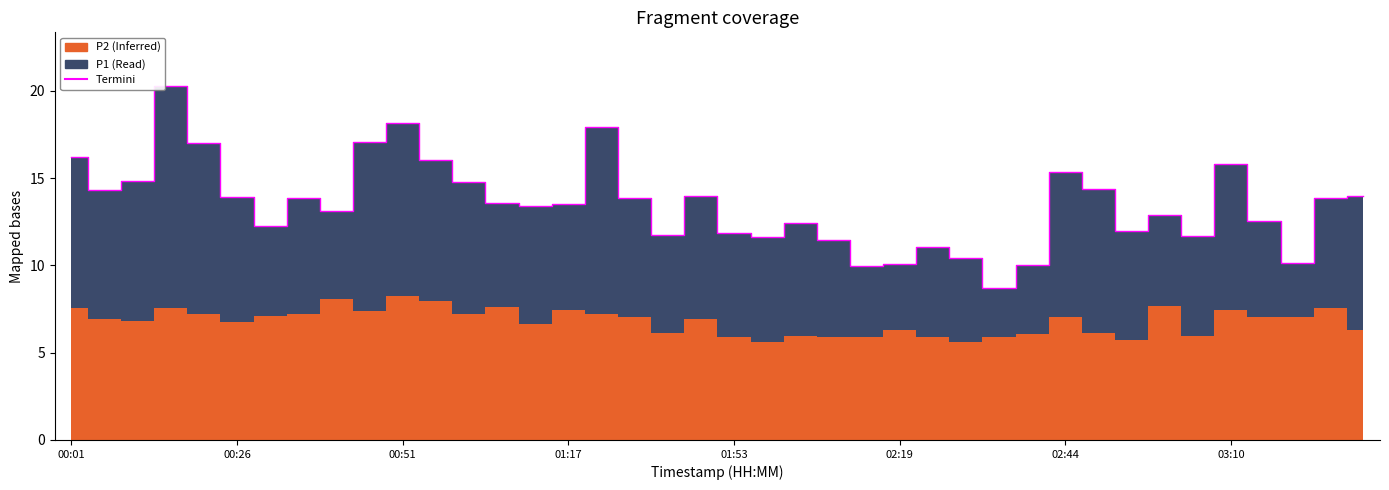

What is the difference between the values at 22 and 34?

0.7